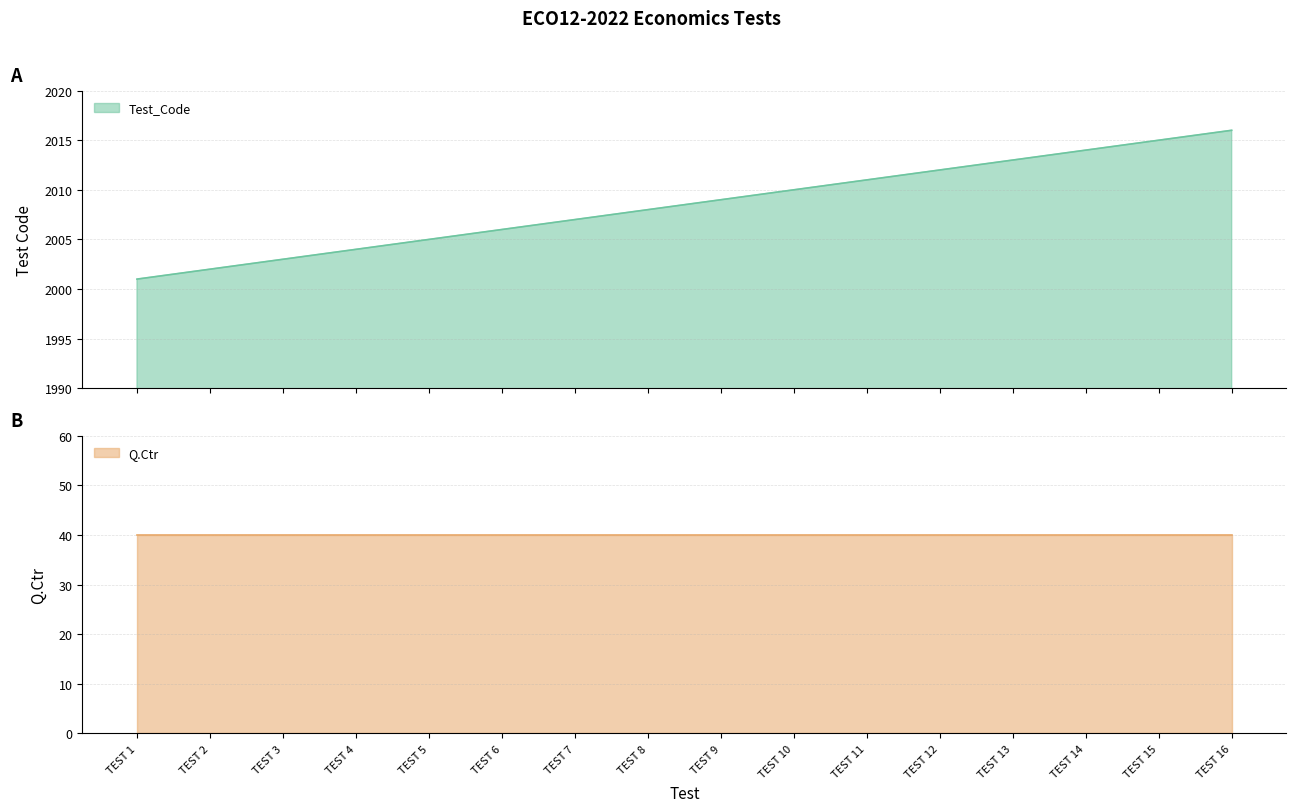

Between TEST 16 and TEST 10, which is larger?

TEST 16